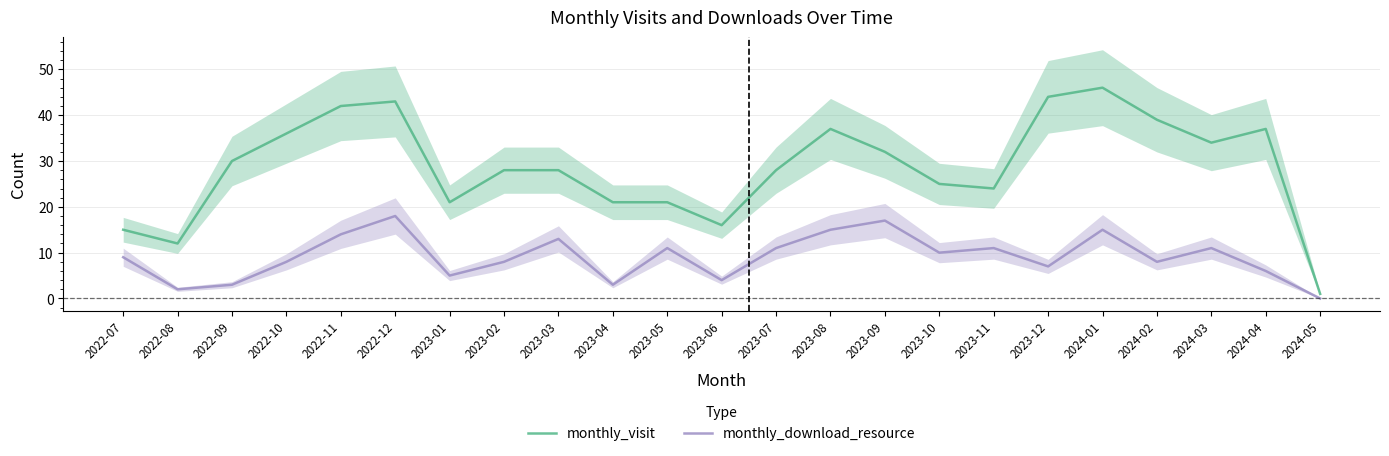

Reading left to right, list all the values displayed in this chart.

monthly_visit: 2022-07=15	2022-08=12	2022-09=30	2022-10=36	2022-11=42	2022-12=43	2023-01=21	2023-02=28	2023-03=28	2023-04=21	2023-05=21	2023-06=16	2023-07=28	2023-08=37	2023-09=32	2023-10=25	2023-11=24	2023-12=44	2024-01=46	2024-02=39	2024-03=34	2024-04=37	2024-05=1
monthly_download_resource: 2022-07=9	2022-08=2	2022-09=3	2022-10=8	2022-11=14	2022-12=18	2023-01=5	2023-02=8	2023-03=13	2023-04=3	2023-05=11	2023-06=4	2023-07=11	2023-08=15	2023-09=17	2023-10=10	2023-11=11	2023-12=7	2024-01=15	2024-02=8	2024-03=11	2024-04=6	2024-05=0